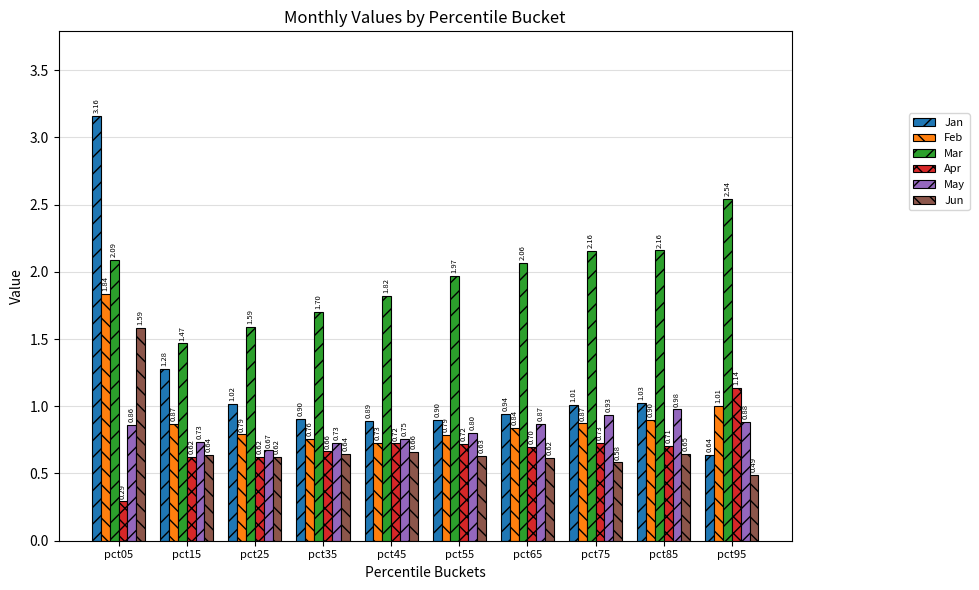

Is it true that Mar equals 2.4 at pct25?

False